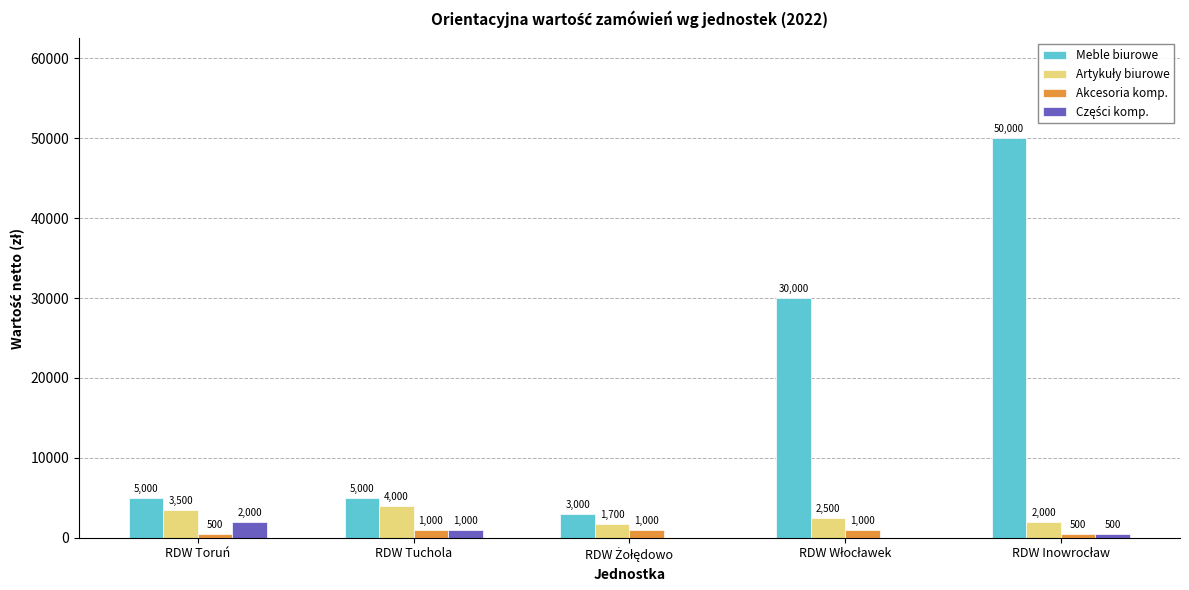

What is the greatest value displayed?

50000